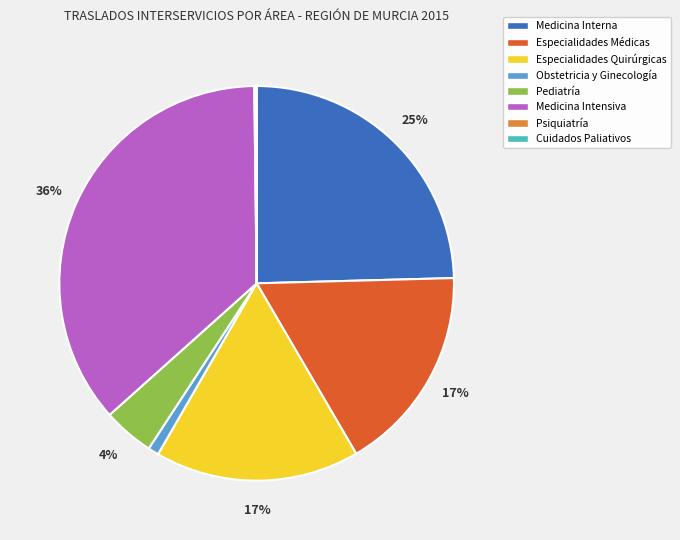

Is the sum of Obstetricia y Ginecología and Especialidades Quirúrgicas greater than half?

No